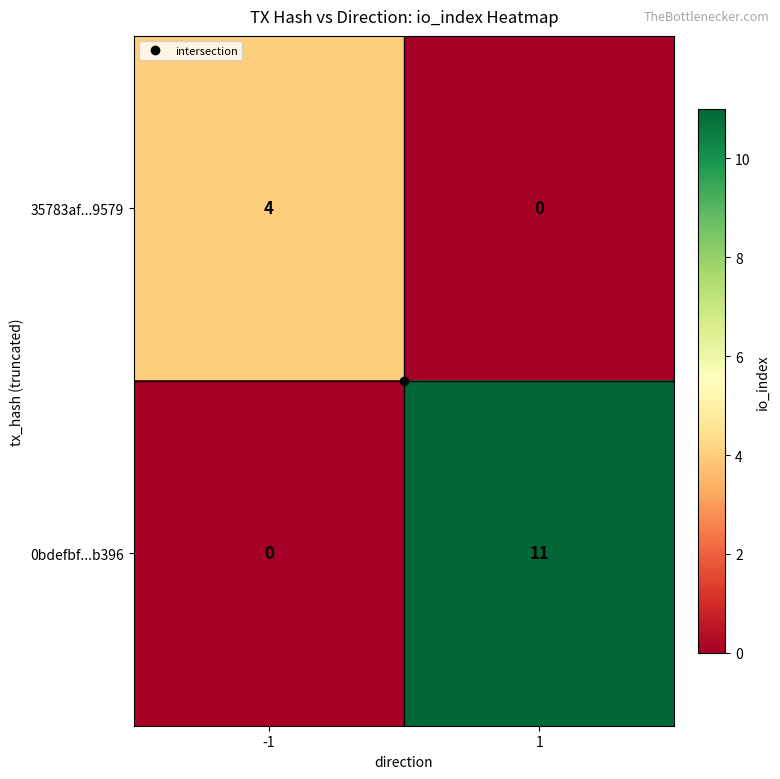

What is the difference between the highest and lowest values at 1?

11